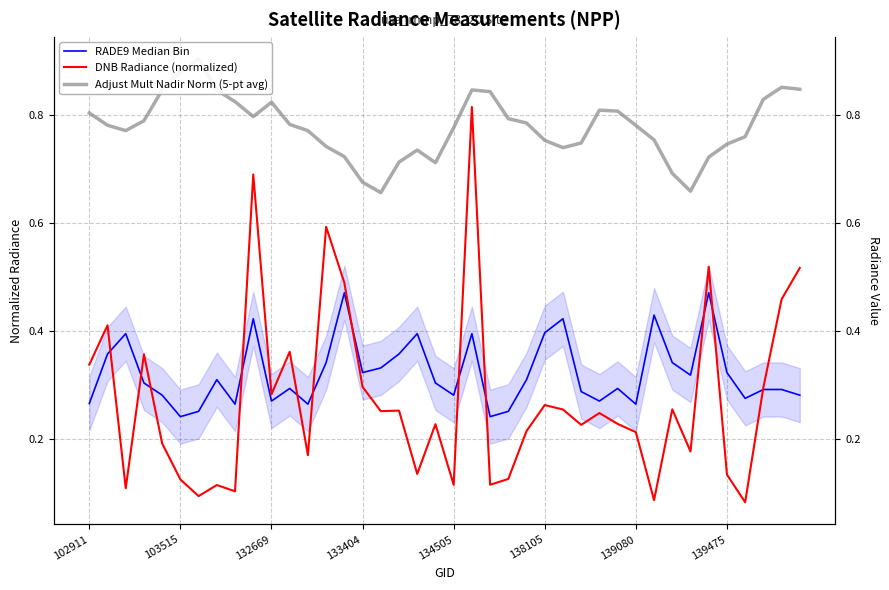

True or false: RADE9 Median Bin and DNB Radiance (normalized) intersect in this chart.

True